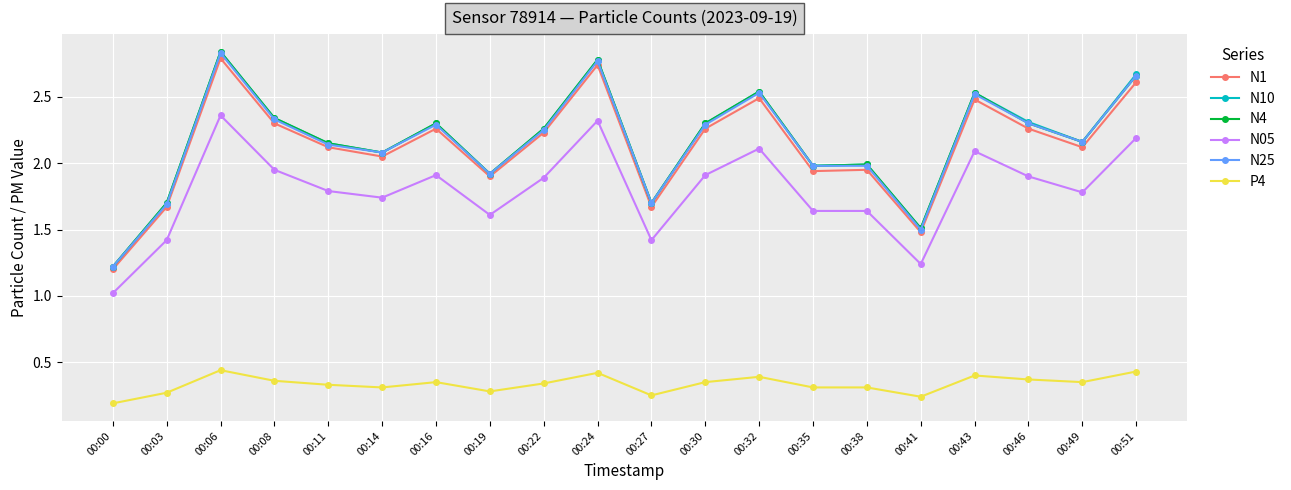

Is this an area chart (filled region under the line)?

No